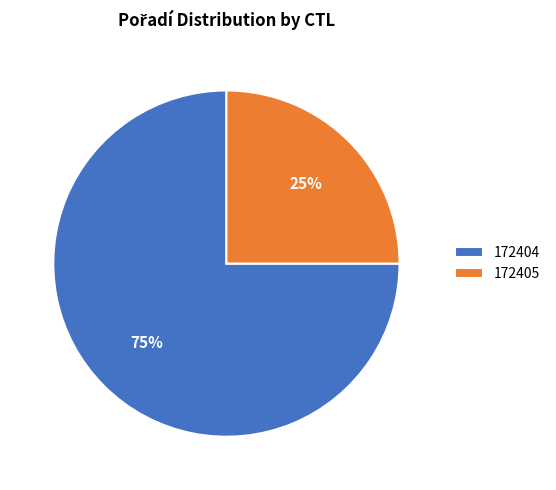

Is it true that 172404 is 85% of the pie?

False